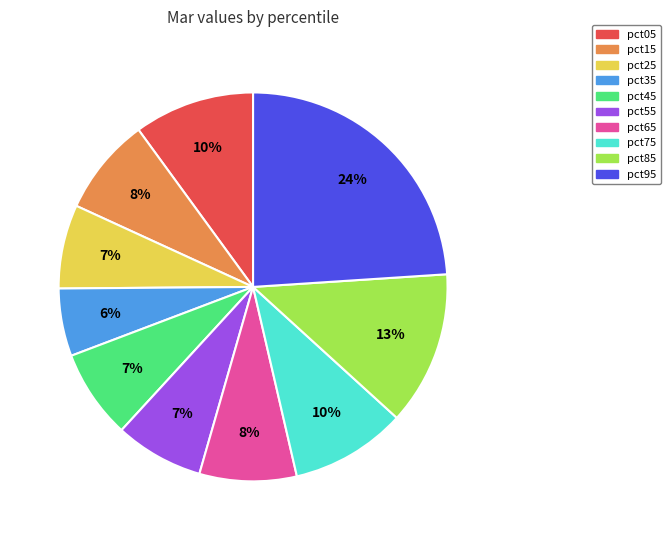

Which has a higher value, pct15 or pct55?

pct15